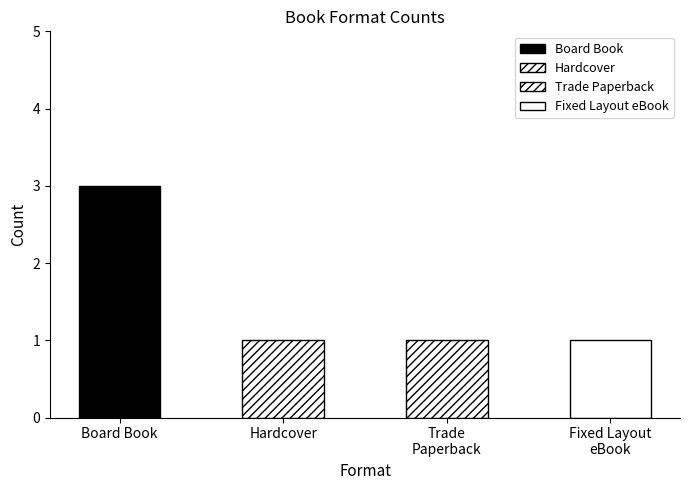

The value at Hardcover / Trade Paperback / eBook is 0. True or false?

False